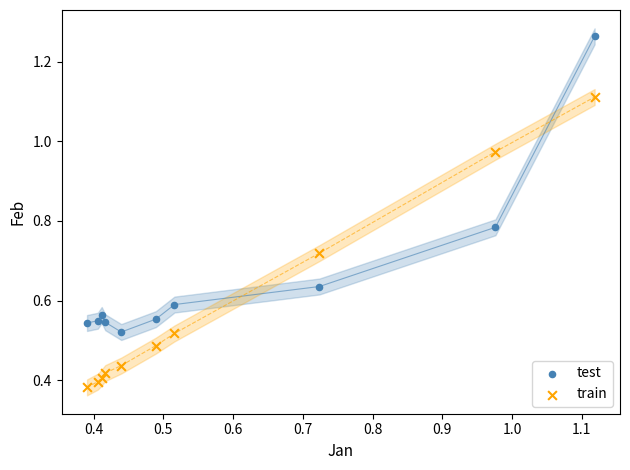

Which series has the widest spread of Y values?

test